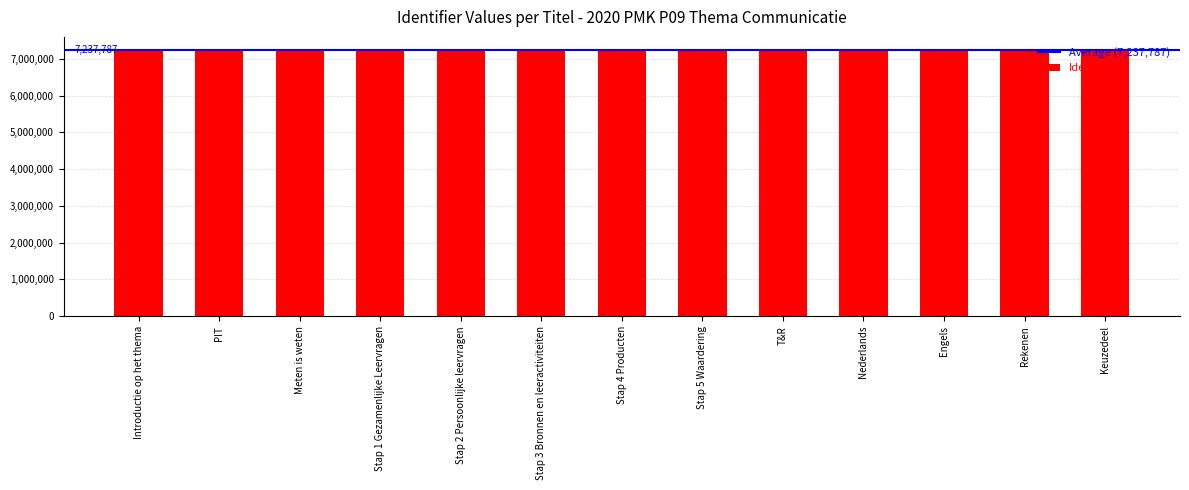

What is the greatest value displayed?

7237799